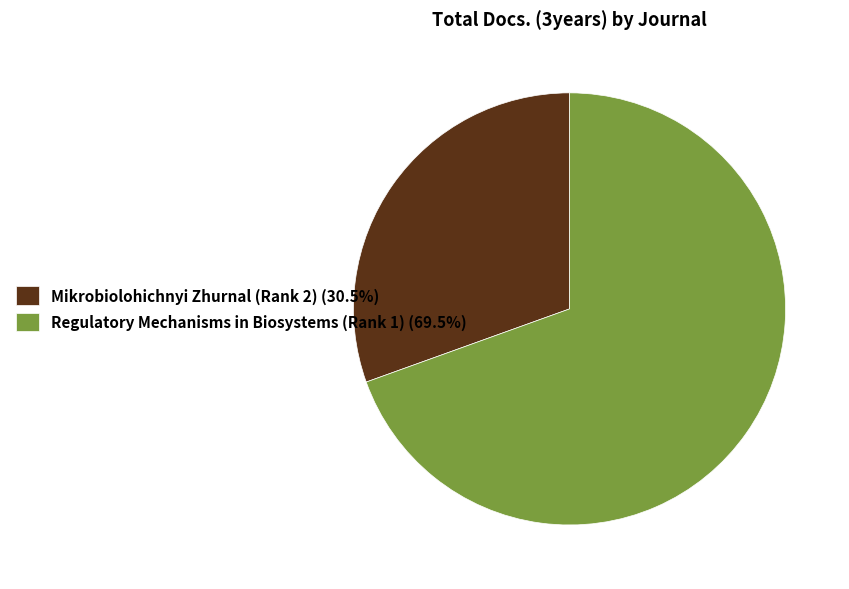

What is the ratio of the value at Regulatory Mechanisms in Biosystems (Rank 1) (69.5%) to the value at Mikrobiolohichnyi Zhurnal (Rank 2) (30.5%)?

2.3